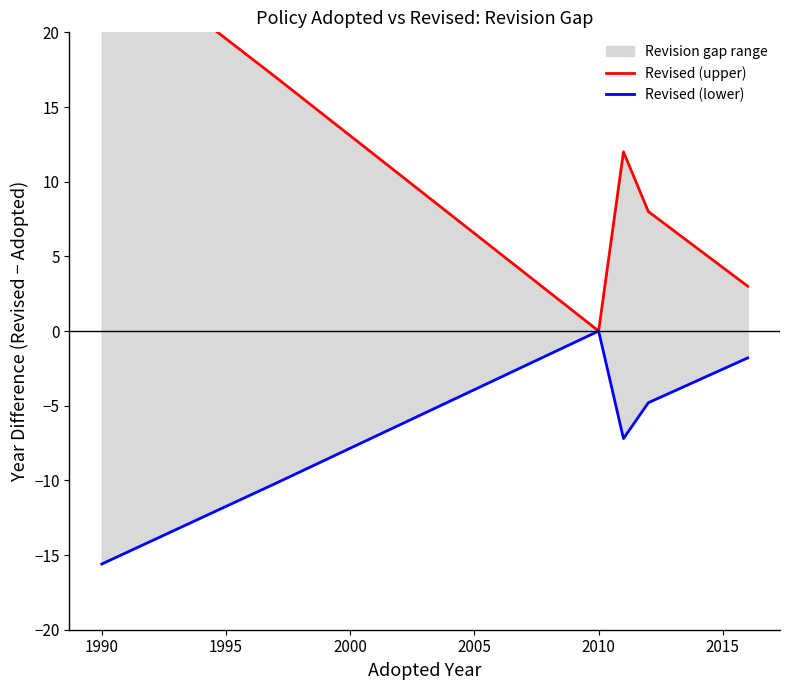

True or false: Revised (upper) and Revised (lower) cross at least once.

False